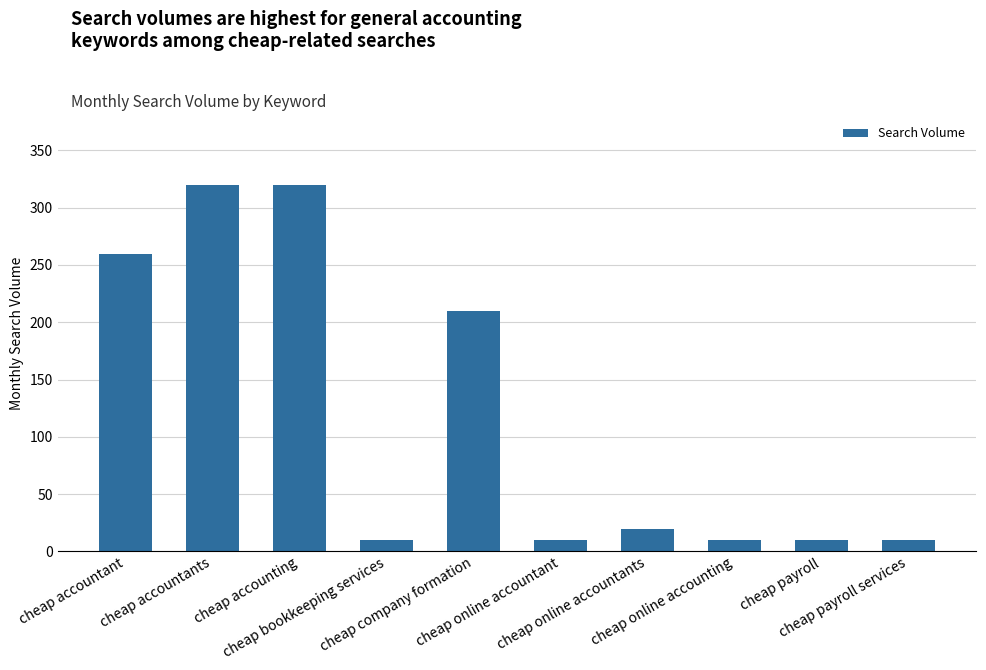

How many series are shown in this chart?

1